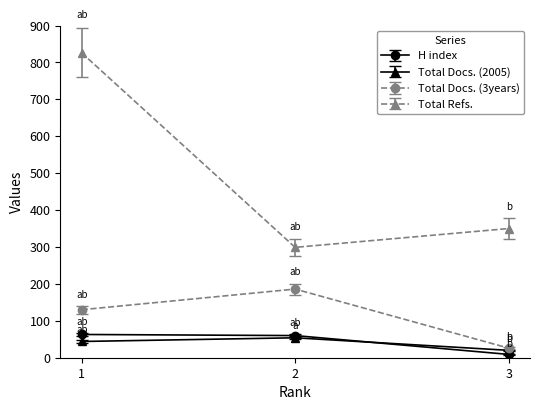

What is the value of the Total Docs. (2005) point at the 3rd from the left?

20